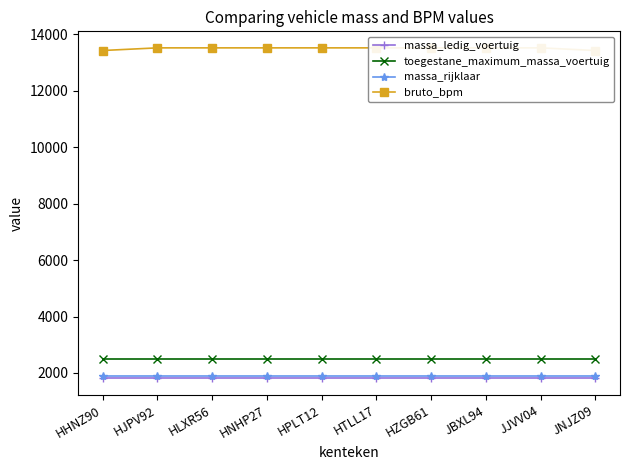

List the series in order of their peak value, lowest first.

massa_ledig_voertuig, massa_rijklaar, toegestane_maximum_massa_voertuig, bruto_bpm